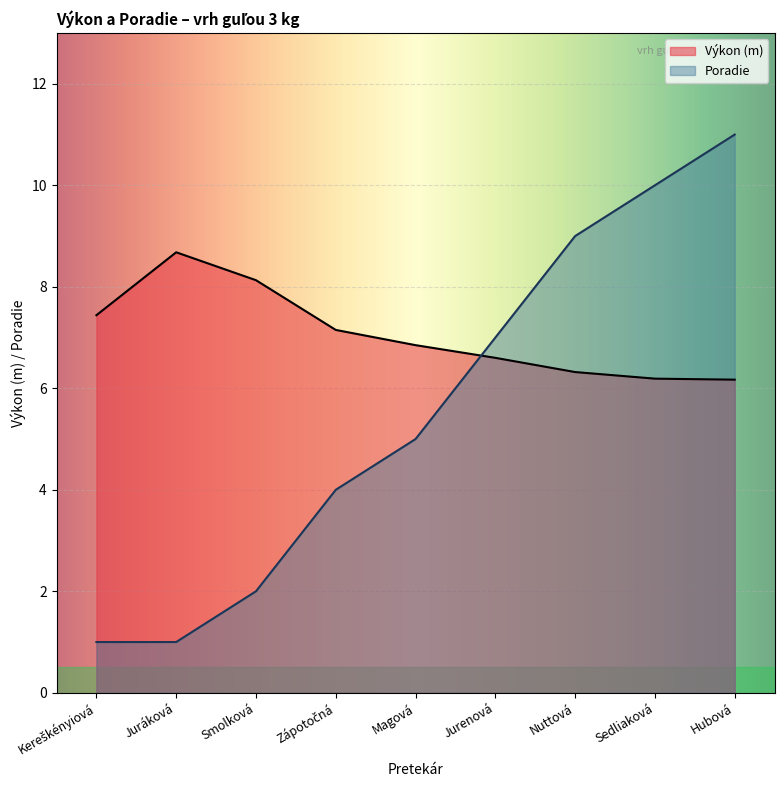

What is the difference between the Výkon values at Juráková and Zápotočná?

1.5